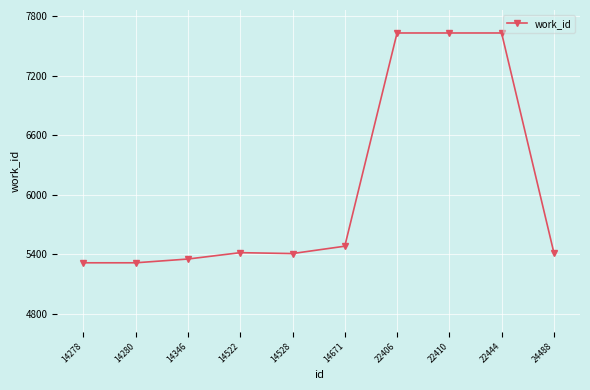

What is the maximum value shown in the chart?

7629